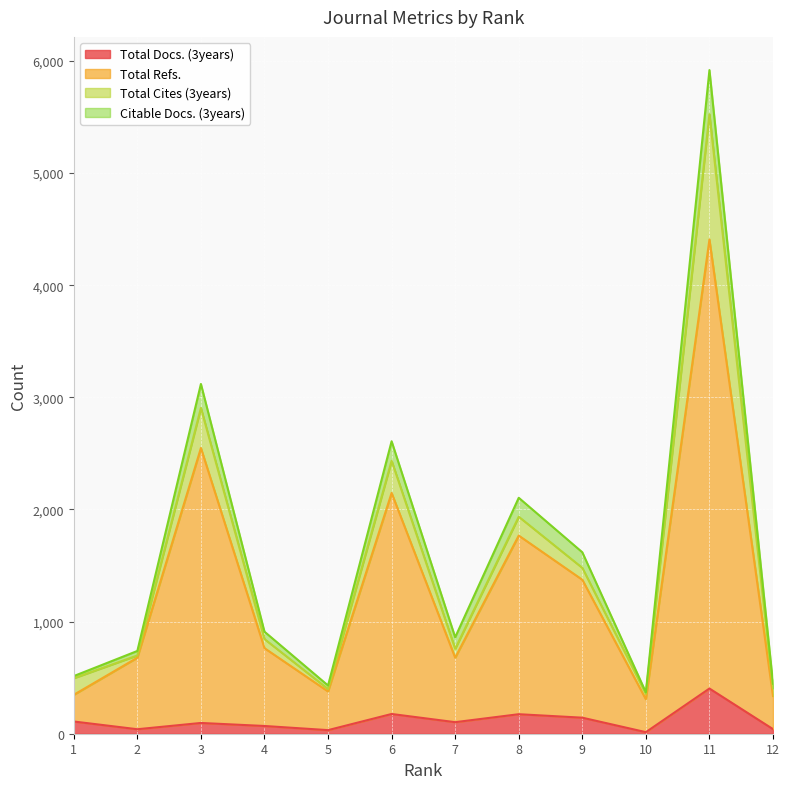

Where is the first local minimum for Total Docs. (3years)?

2